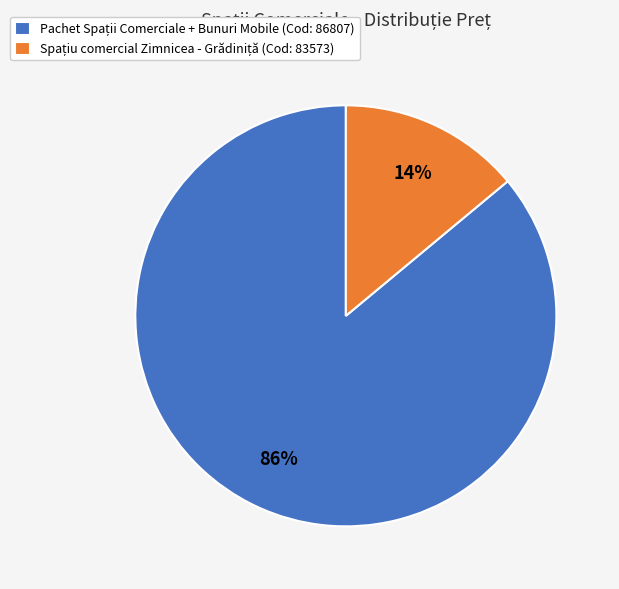

To the nearest percent, what is the average slice percentage?

50%